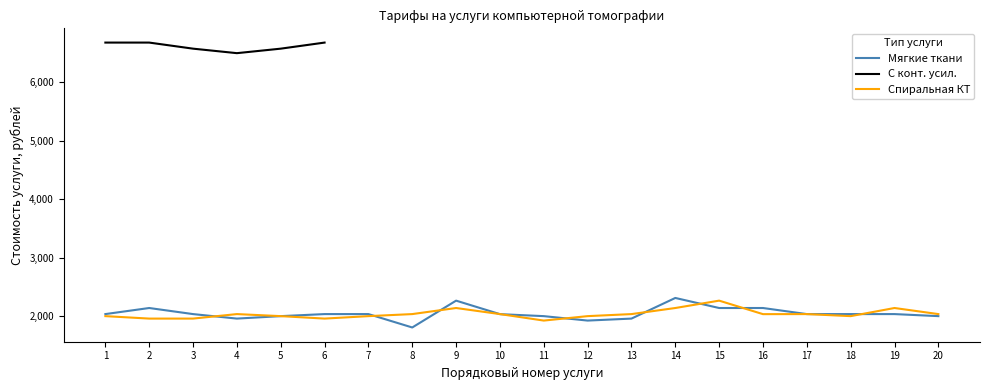

At which category does Мягкие ткани reach its first local valley?

4